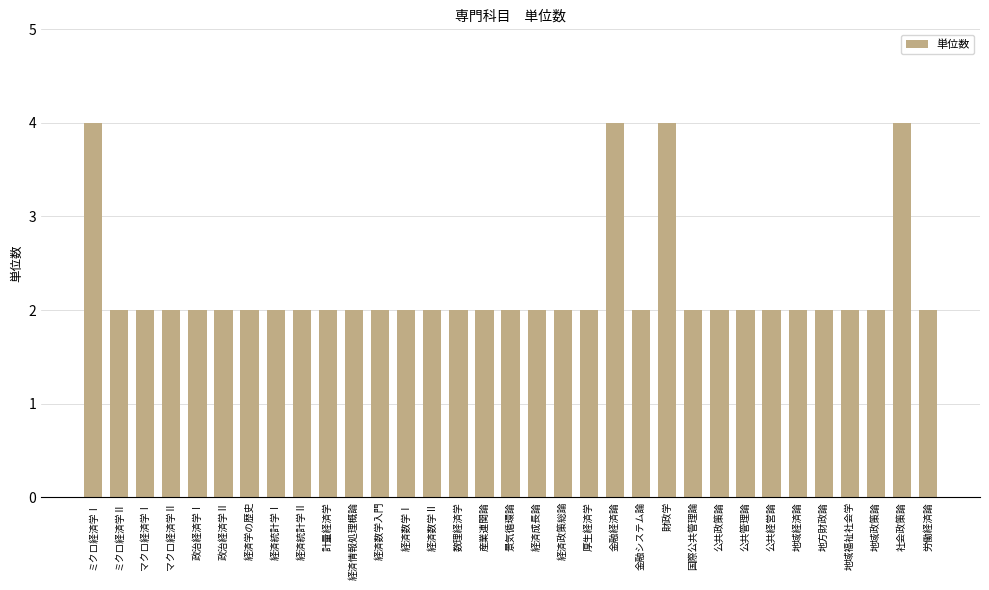

What is the sum of all values?

74